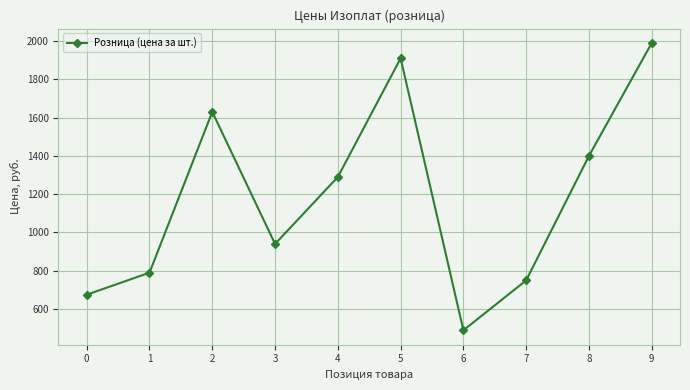

List the labels in order of value, largest first.

9, 5, 2, 8, 4, 3, 1, 7, 0, 6